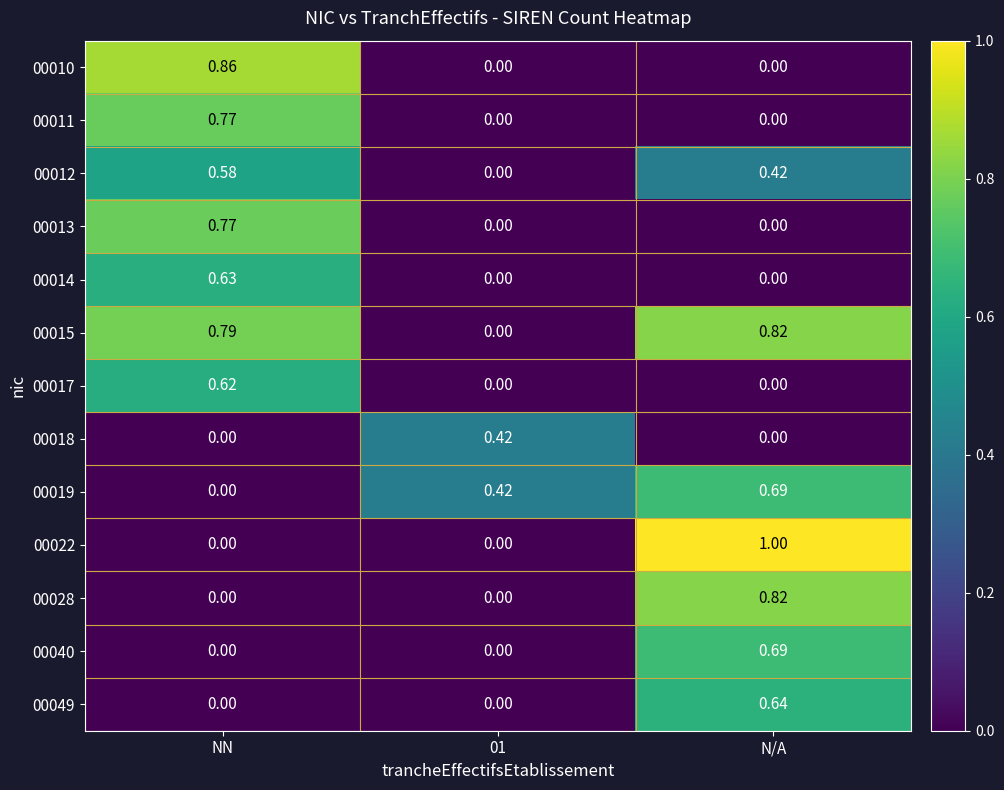

At which category is the sum across all series the highest?

N/A